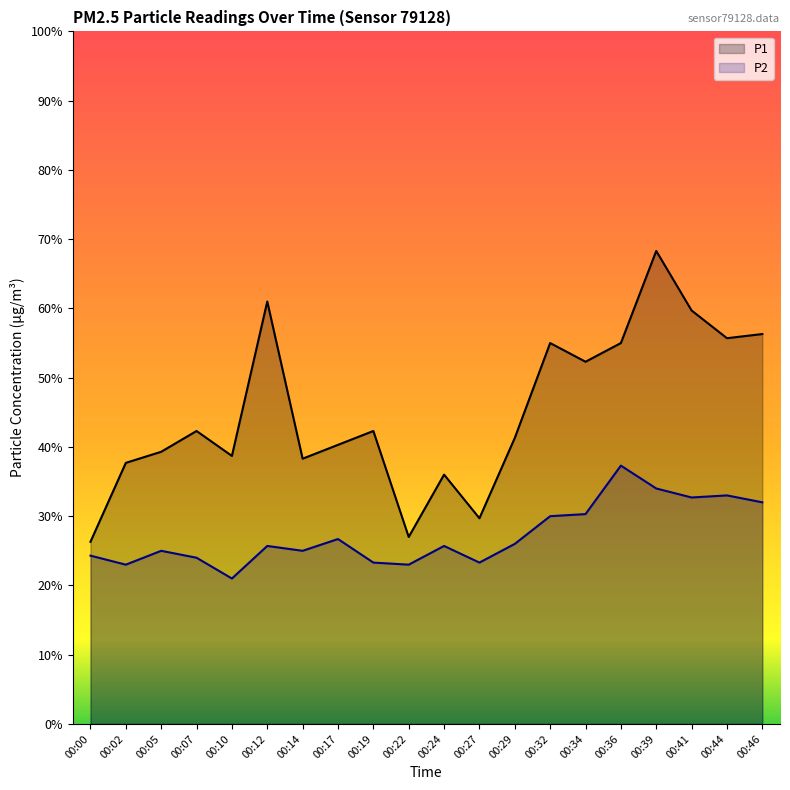

True or false: P1 and P2 intersect in this chart.

False